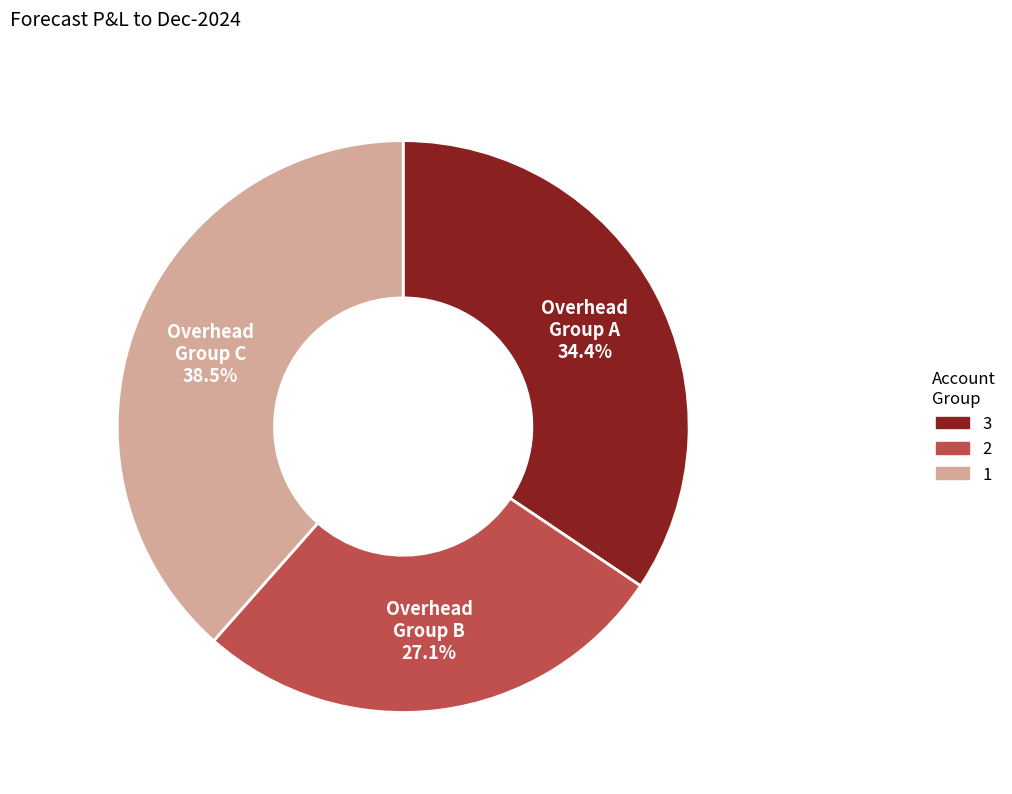

Is there any slice that represents more than half of the pie?

No